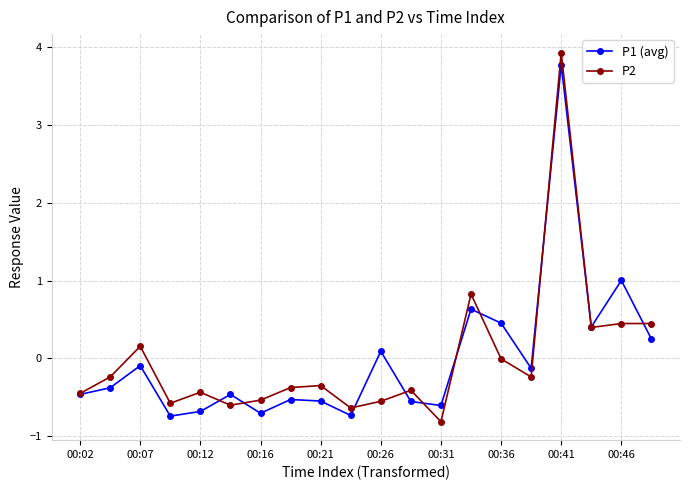

How many interior local valleys does the P2 series have?

6